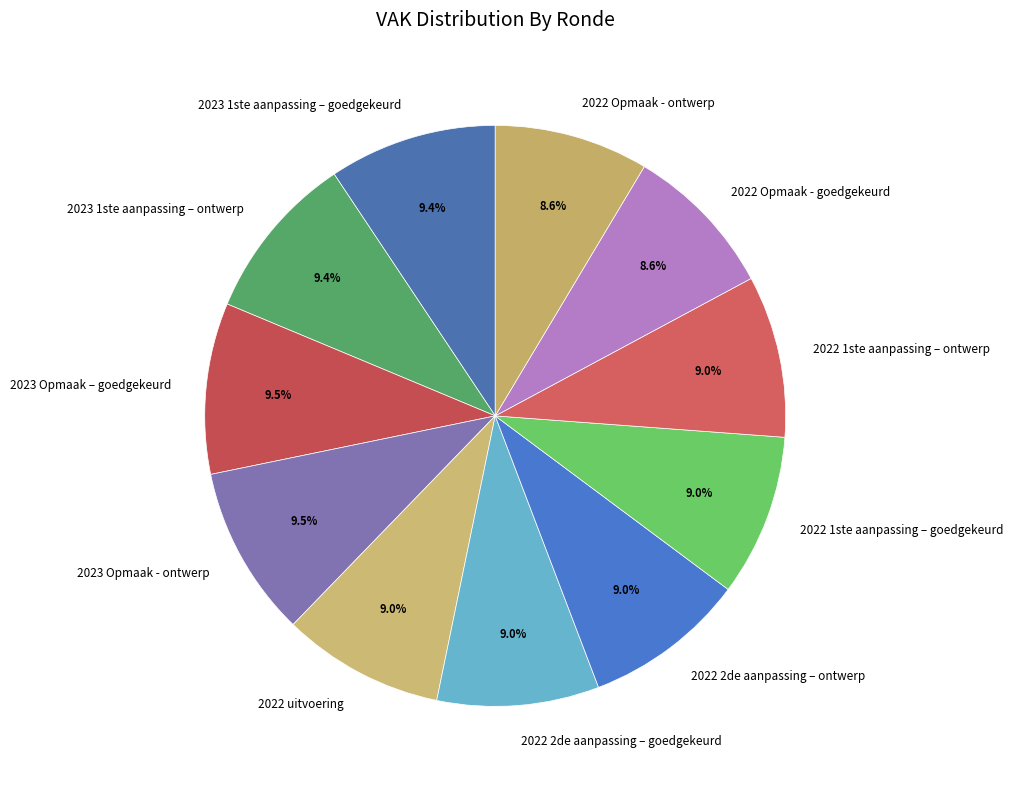

To the nearest percent, what percentage of the pie is 2023 1ste aanpassing – ontwerp?

9%